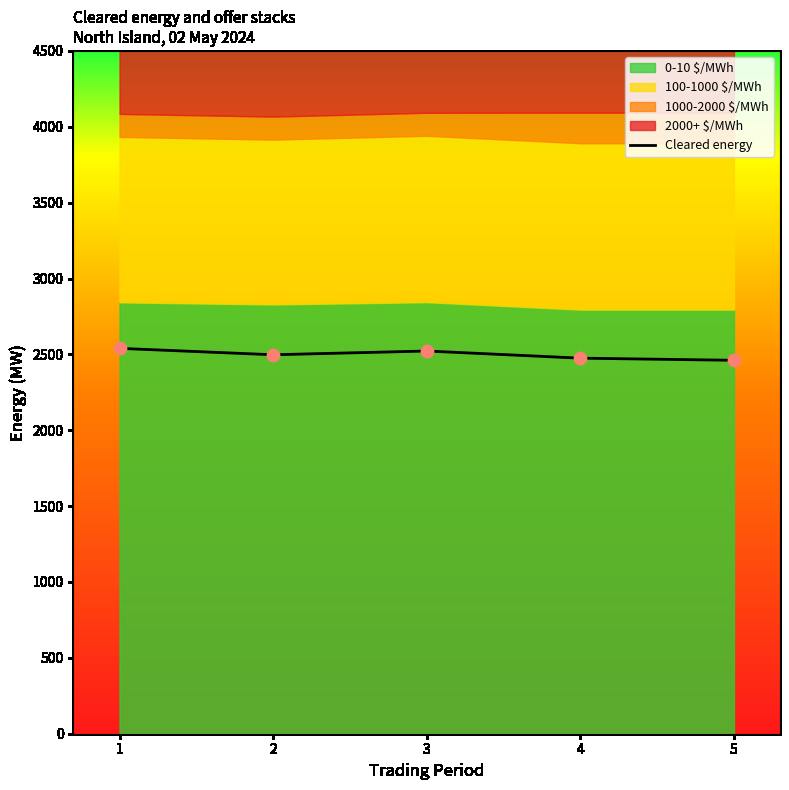

Which has a higher value, 2 or 5?

2